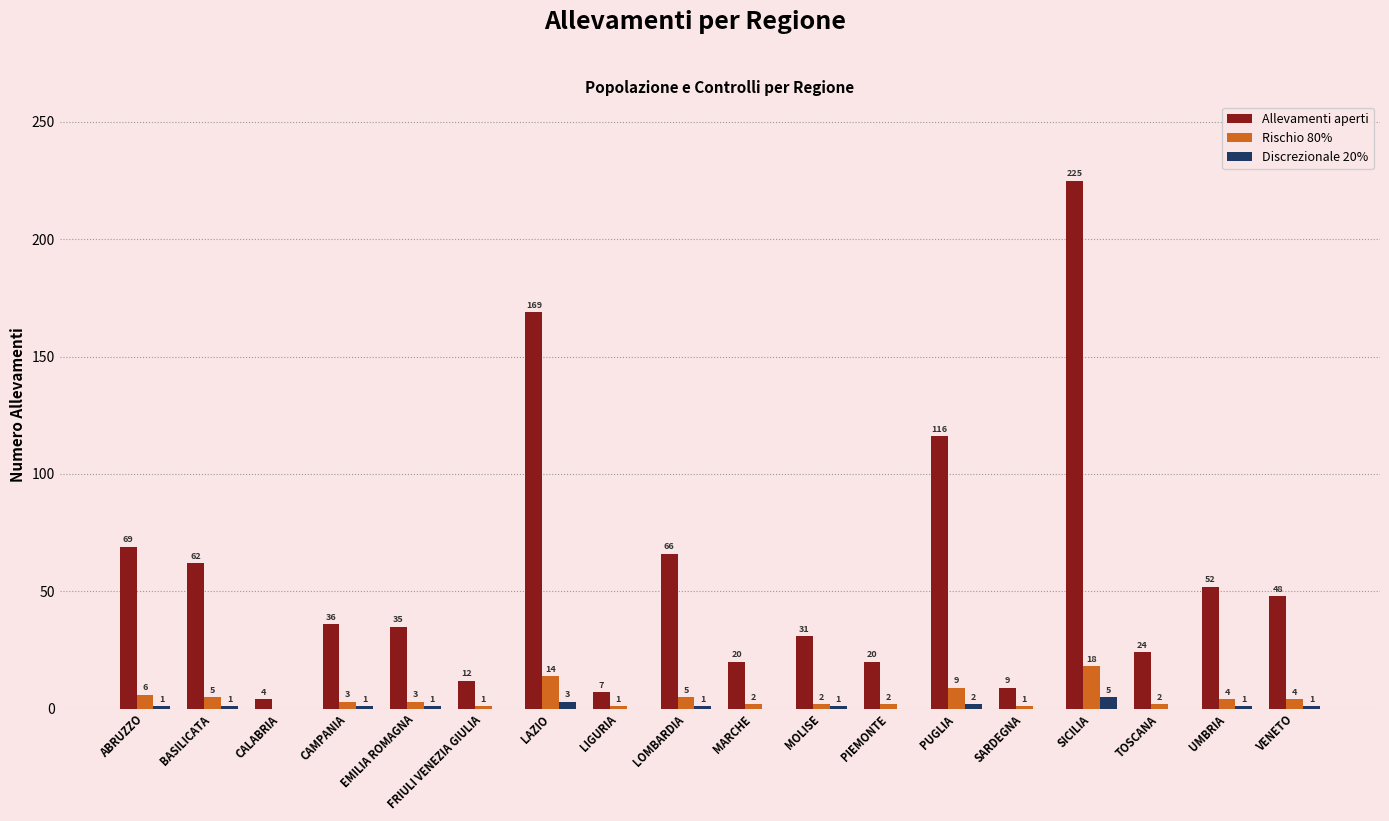

What are all the series names shown in the legend?

Allevamenti aperti, Rischio 80%, Discrezionale 20%